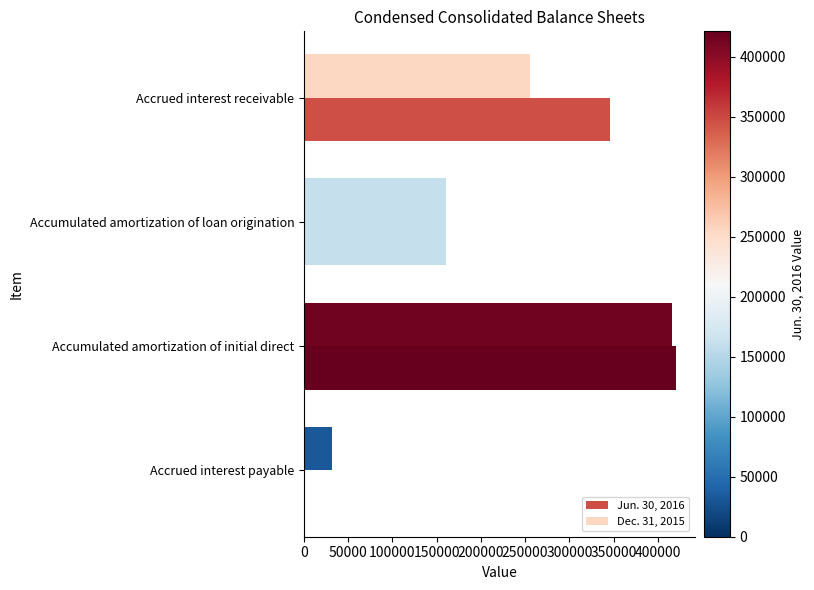

How many values in Jun. 30, 2016 are above zero?

3